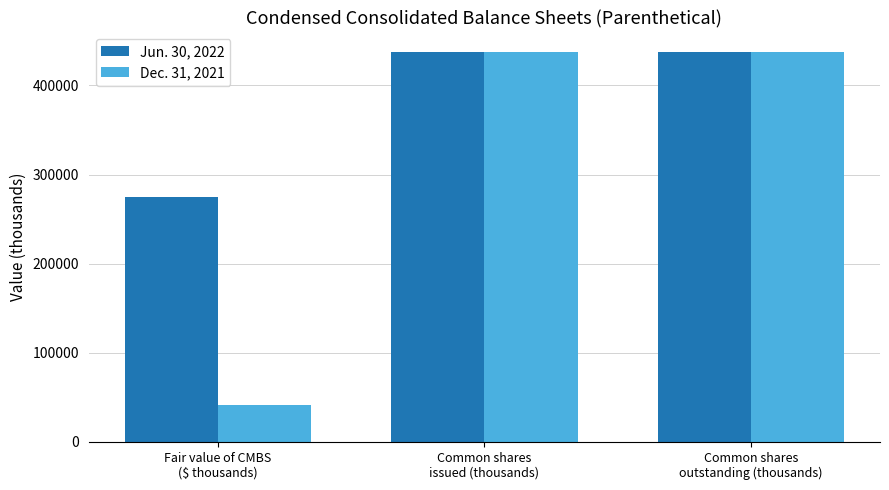

Rank the series by their average value, from lowest to highest.

Dec. 31, 2021, Jun. 30, 2022